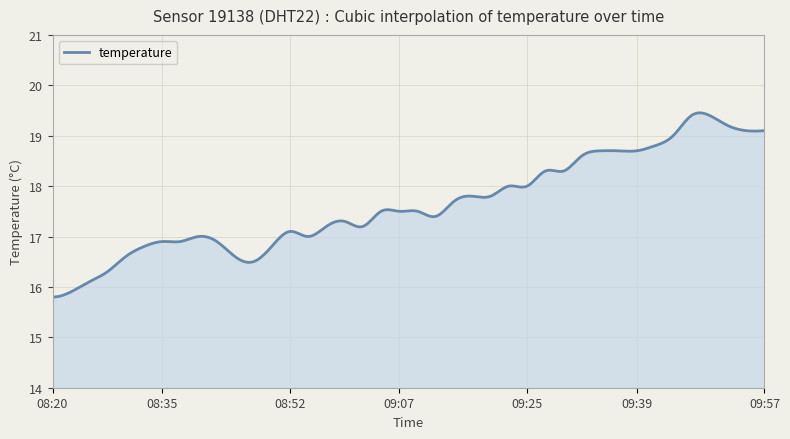

What is the minimum value shown in the chart?

15.8